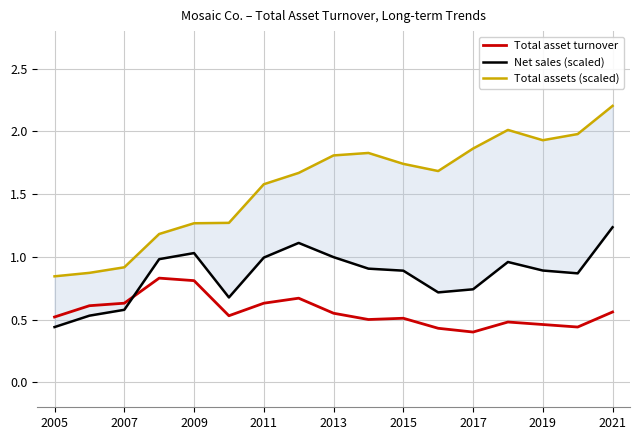

What is the maximum value for Total asset turnover?

0.8